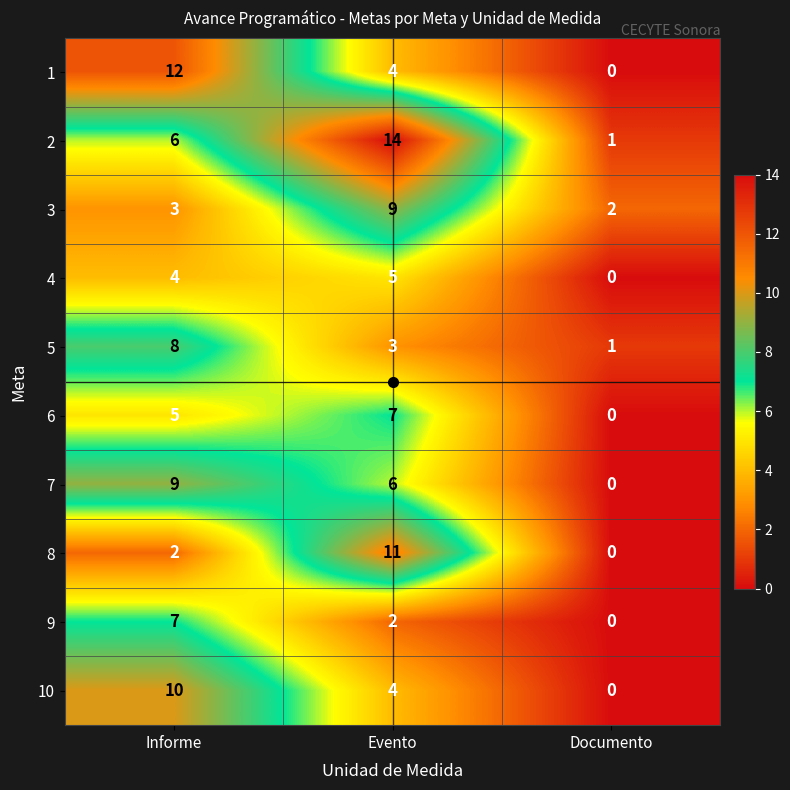

What is the difference between the maximum and minimum values in the 6 series?

7